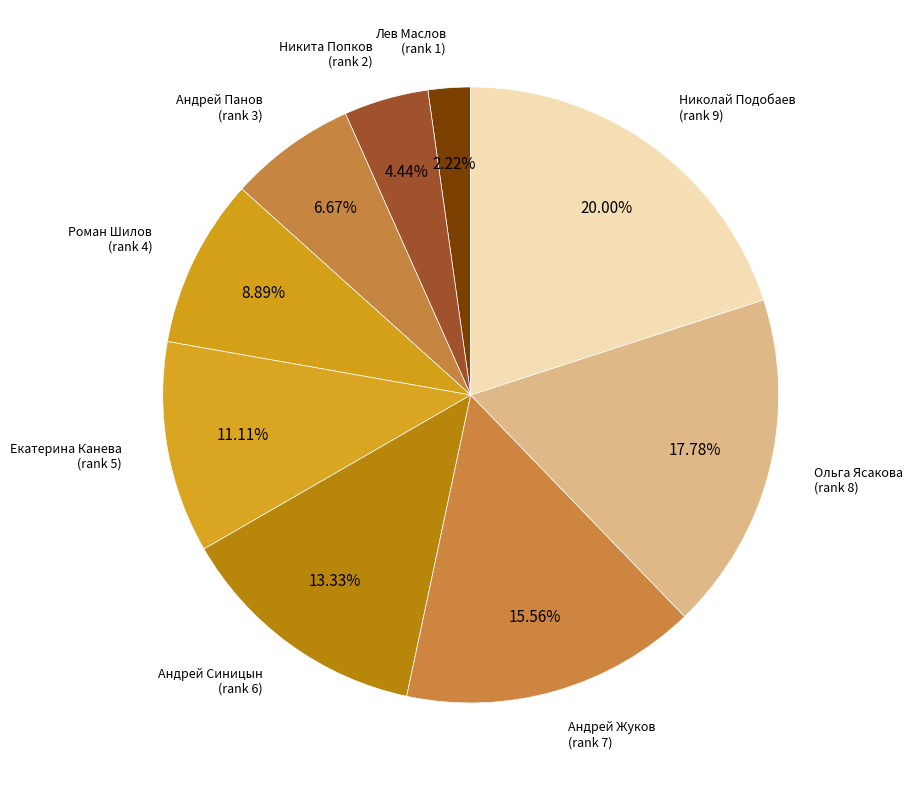

Which slice is the largest?

Николай Подобаев